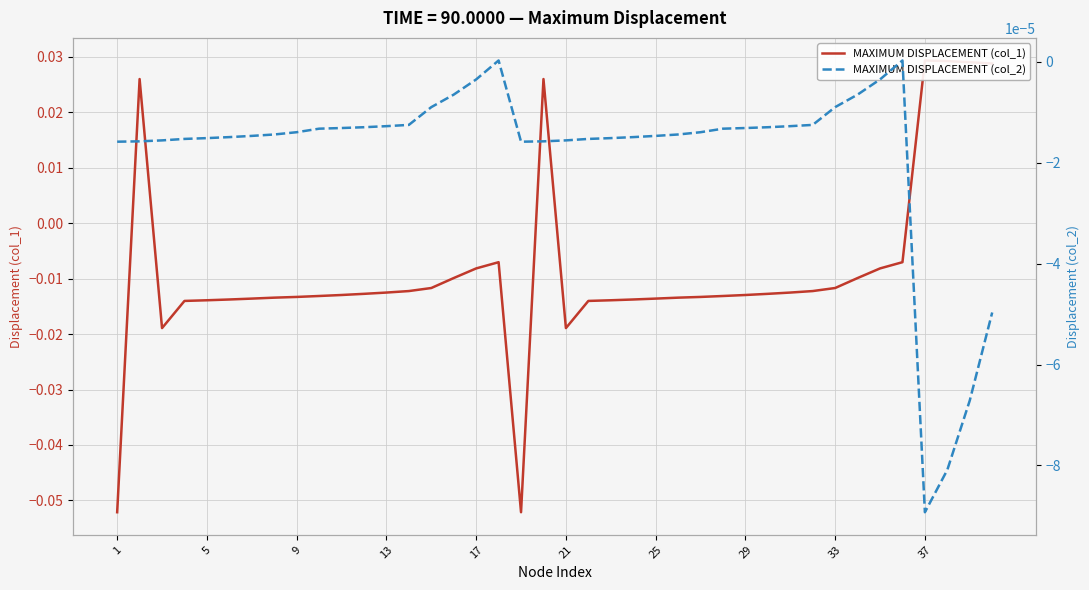

How many interior local peaks does the MAXIMUM DISPLACEMENT (col_2) series have?

2